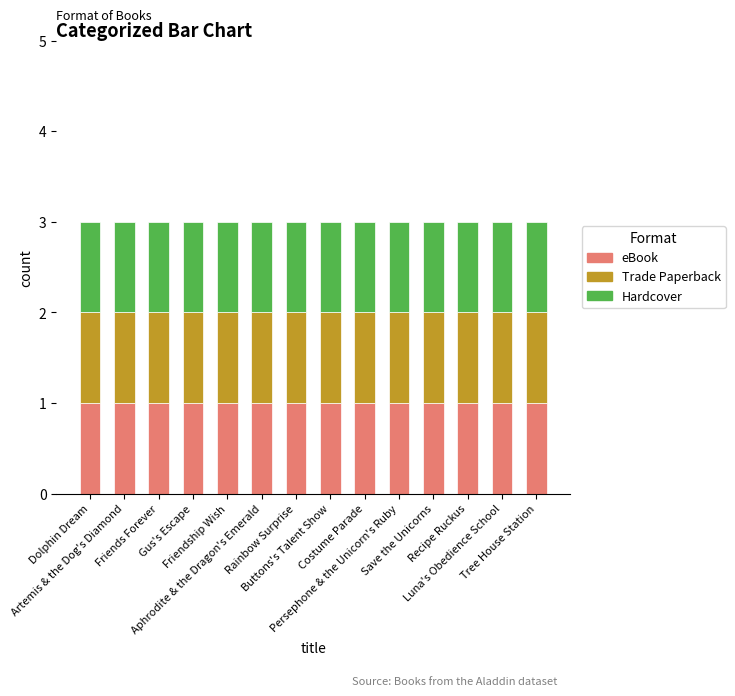

At which category is the sum across all series the highest?

Tree House Station